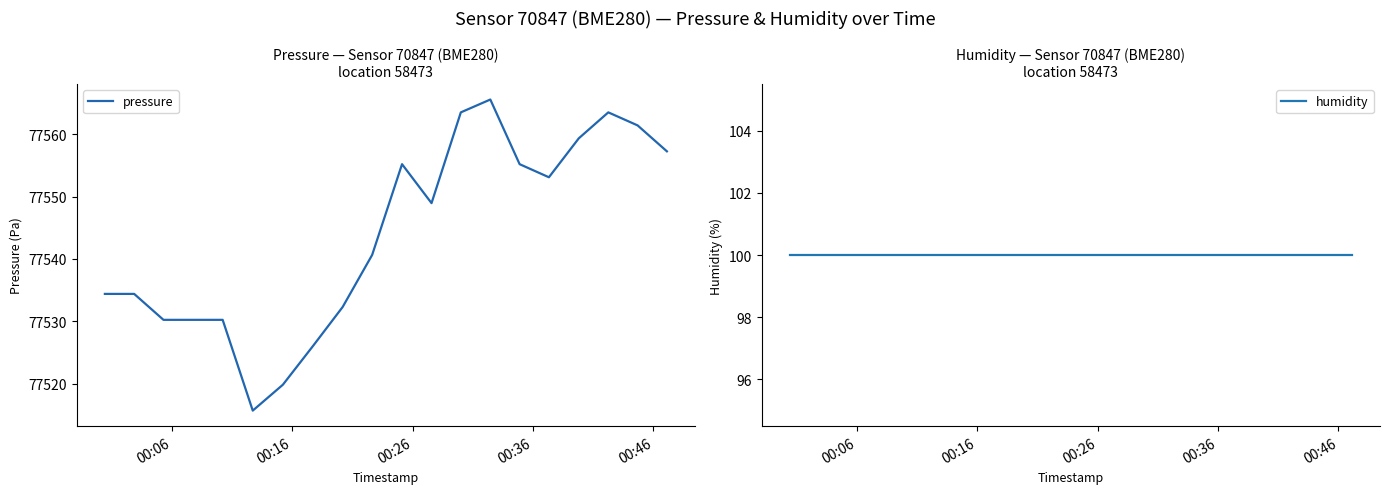

Is this an area chart (filled region under the line)?

No